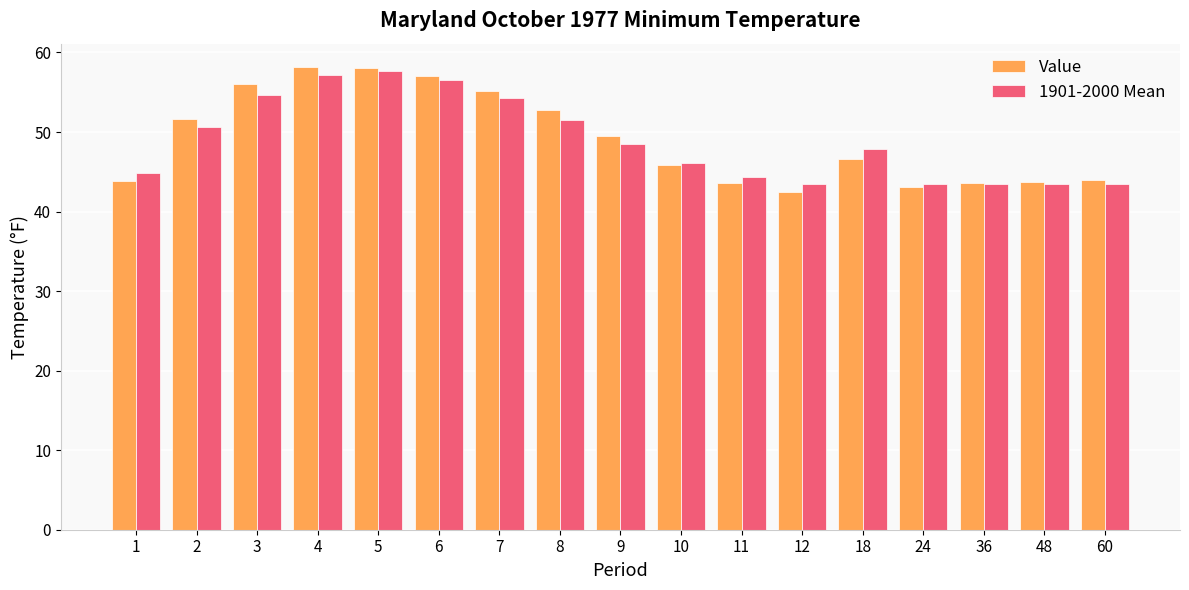

The Value series shows 52.8 at 8. True or false?

True